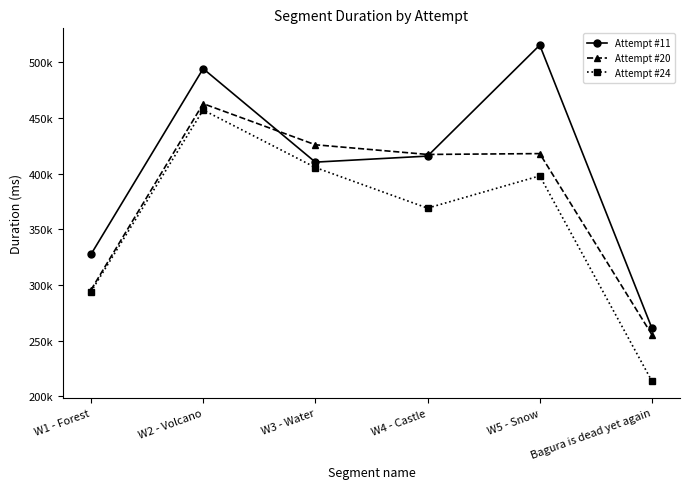

At how many categories does at least one series exceed 392179?

4